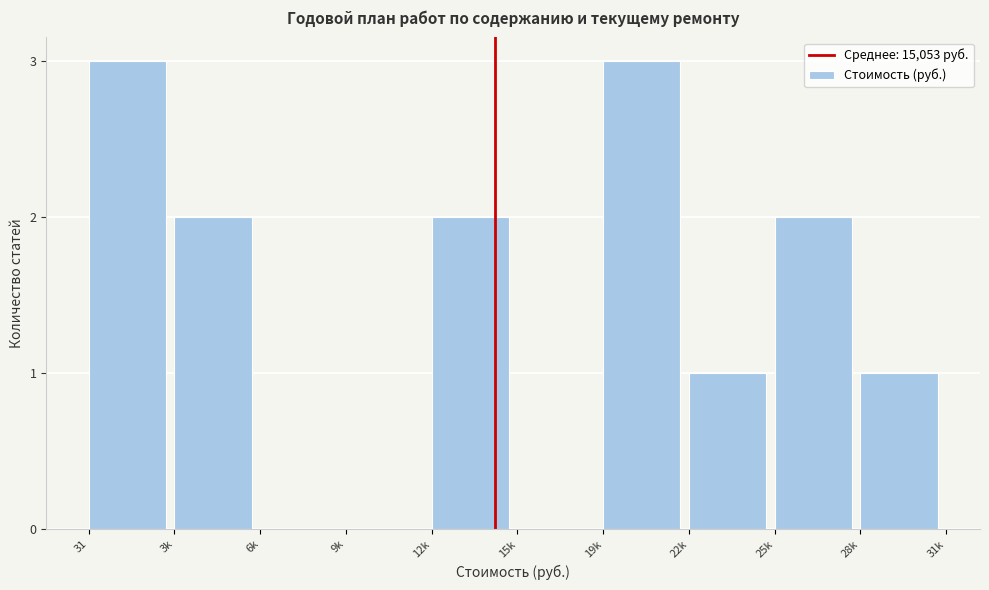

Reading right to left, extract all data points from this chart.

28k=1	25k=2	22k=1	19k=3	15k=0	12k=2	9k=0	6k=0	3k=2	31=3